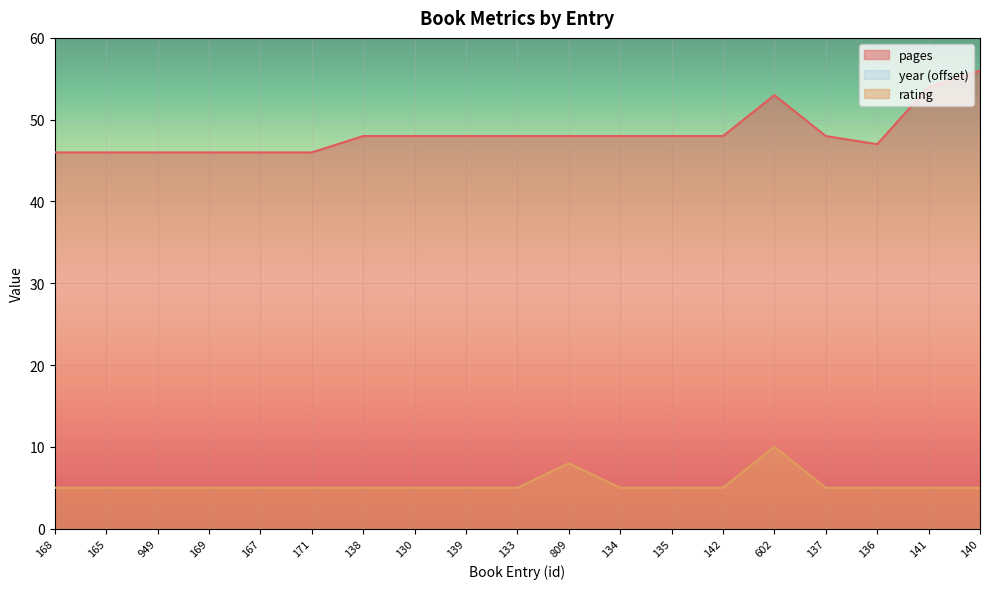

Where is rating nearest to the value 7?

809